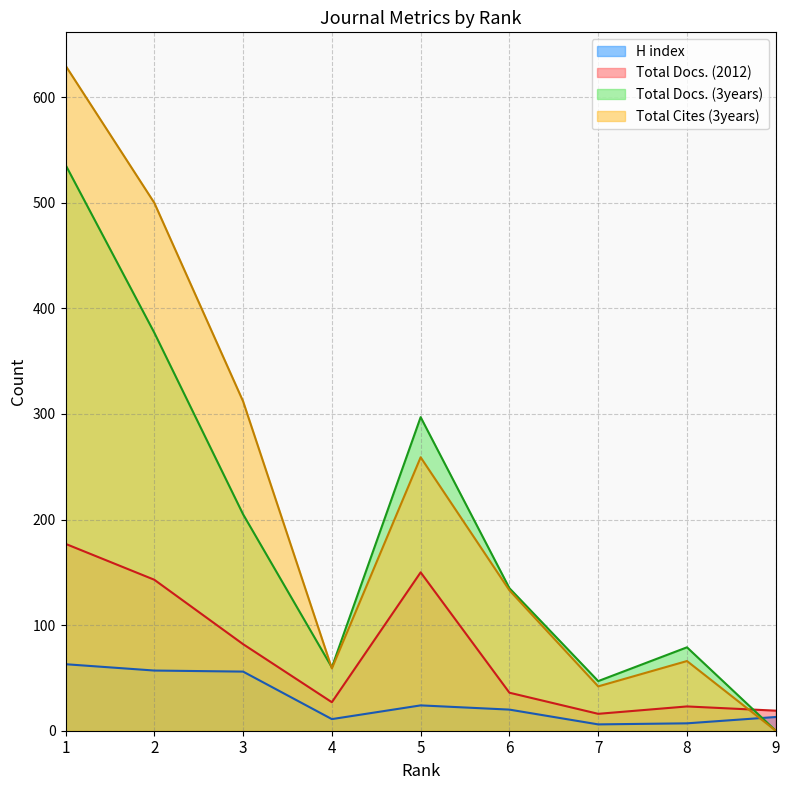

At 7, list the series in order from smallest to largest.

H index, Total Docs. (2012), Total Cites (3years), Total Docs. (3years)